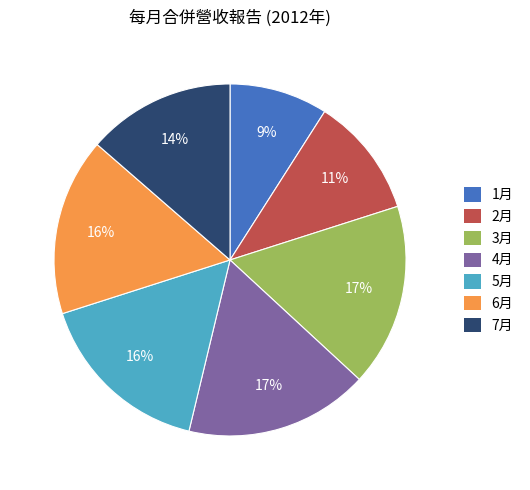

To the nearest percent, what portion does 4月 represent?

17%